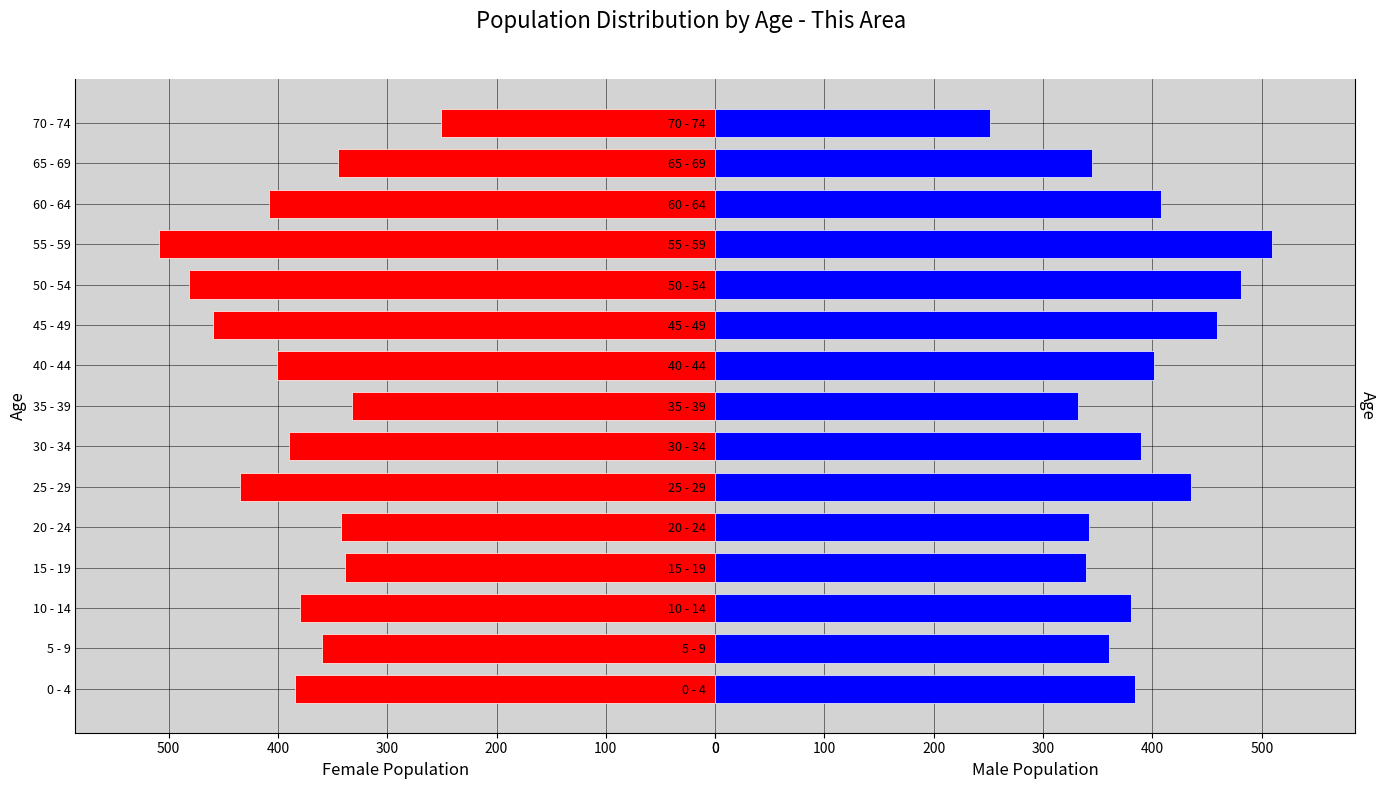

Rank the series by their average value, from lowest to highest.

Female, Male